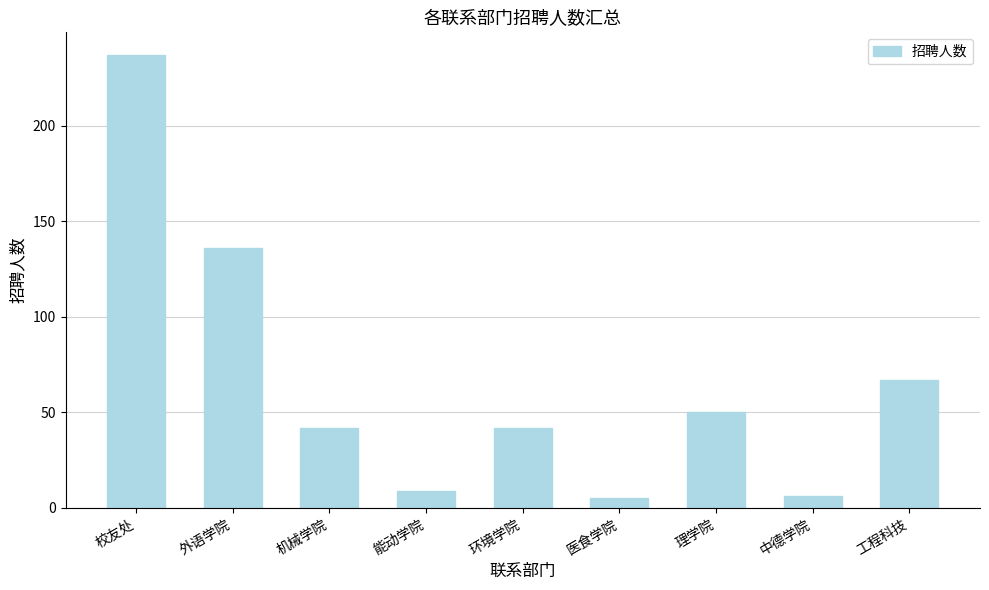

Where does the data first go above 42?

校友处